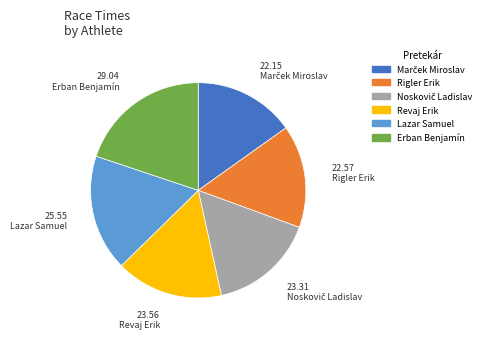

Is there a majority slice in this chart?

No